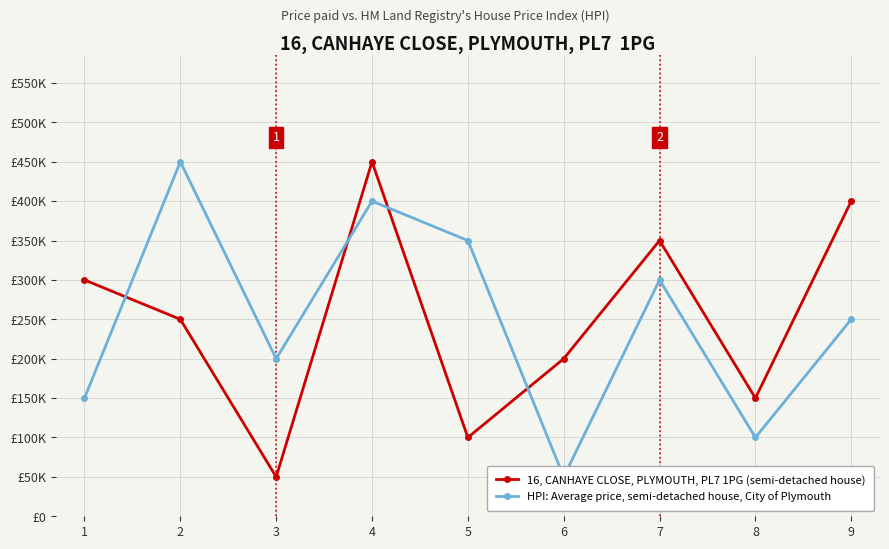

At how many categories does at least one series exceed 401436?

2